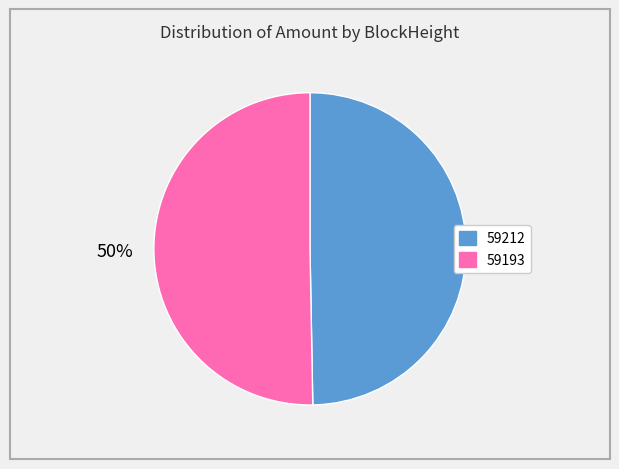

Count the number of slices in the pie.

2